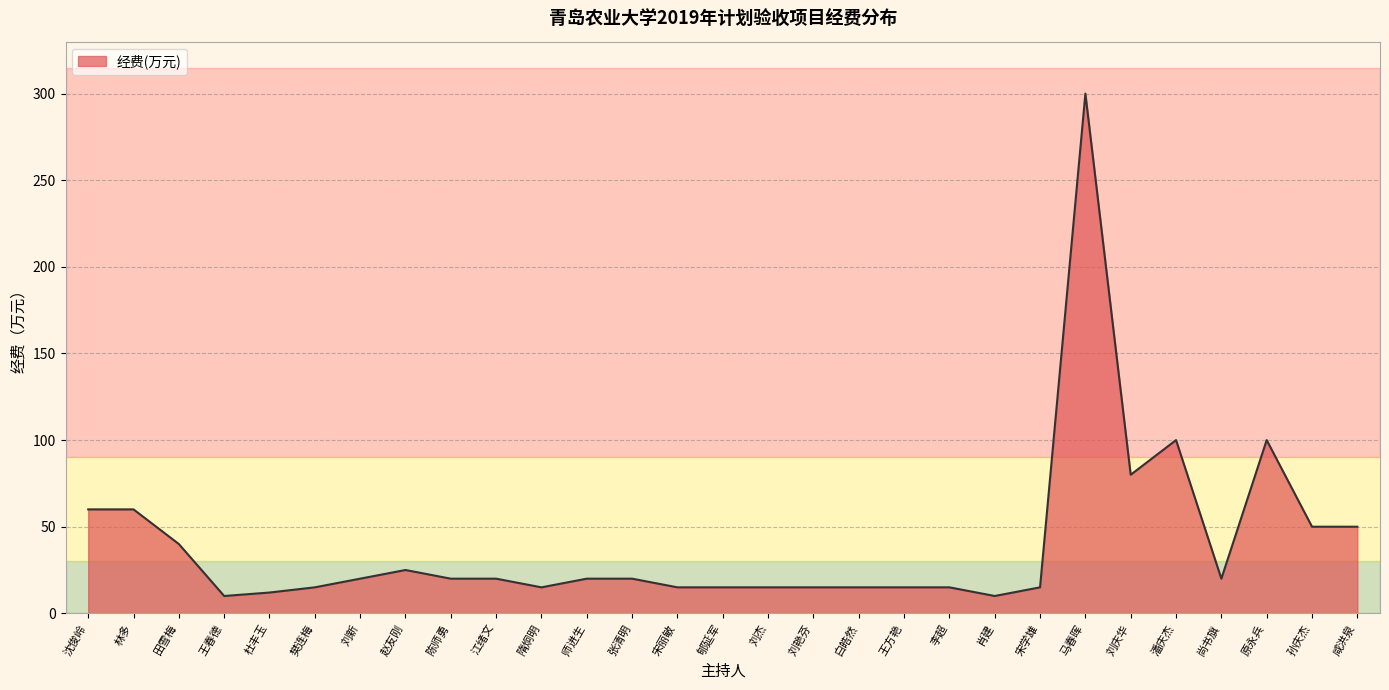

The chart shows a value of 64 at 田雪梅. True or false?

False